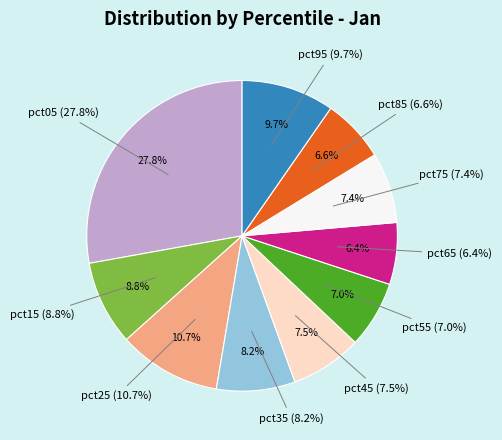

Is it true that pct35 is 3% of the pie?

False